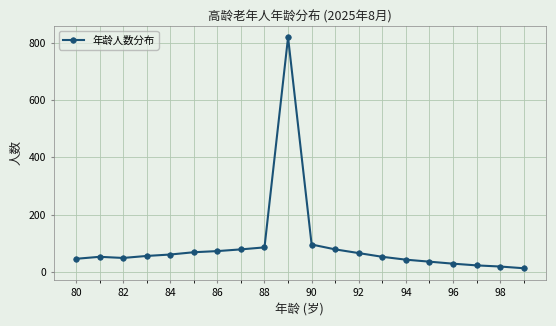

True or false: there are more than 1 points higher than both neighbors.

True